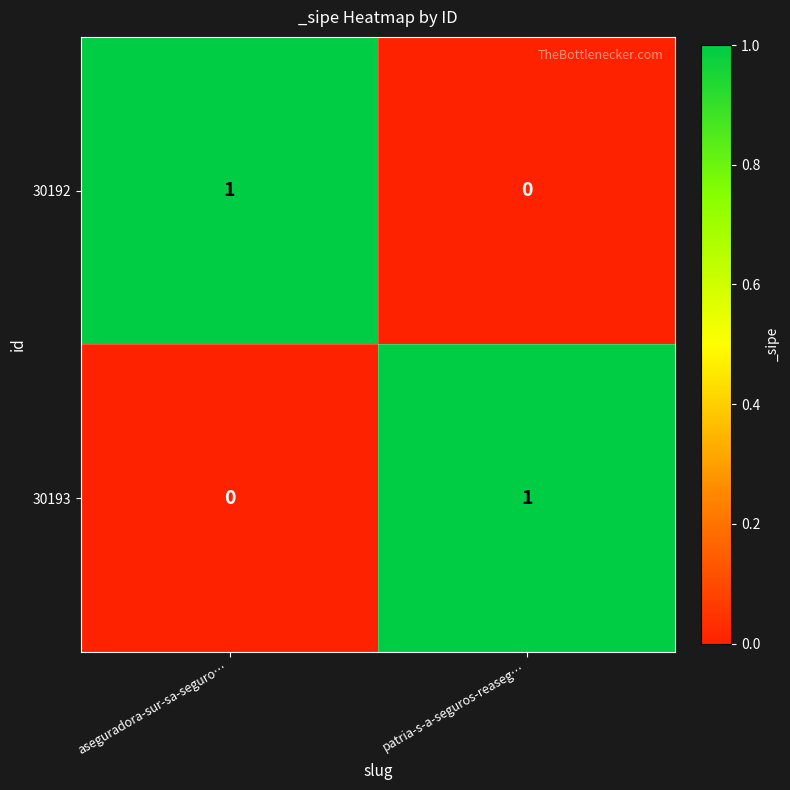

Reading left to right, extract all data points from this chart.

30192: 1	0
30193: 0	1